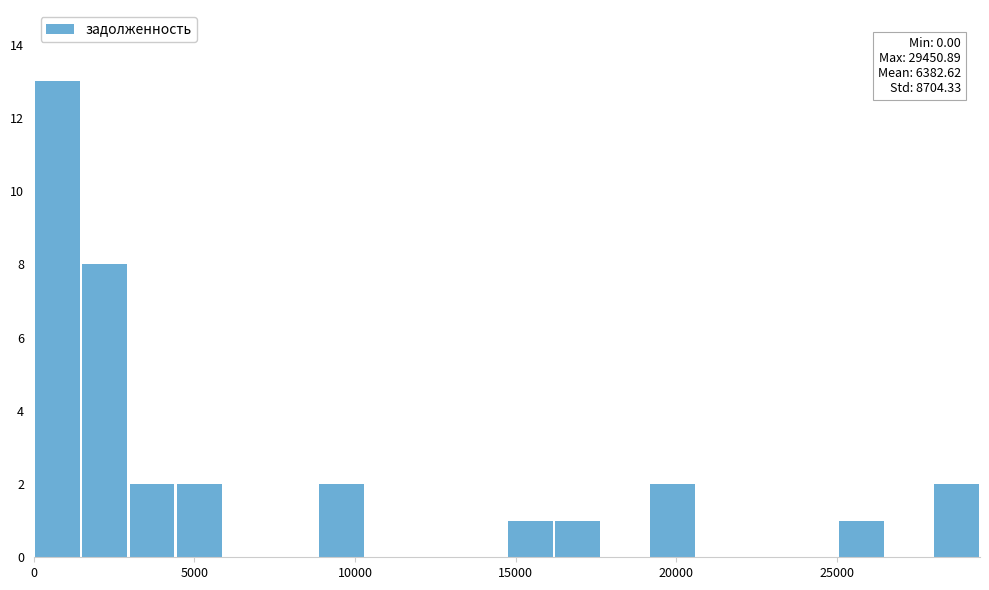

Around what value on the x-axis is the tallest bar? Give the approximate position of its centre, as read against the axis.

500